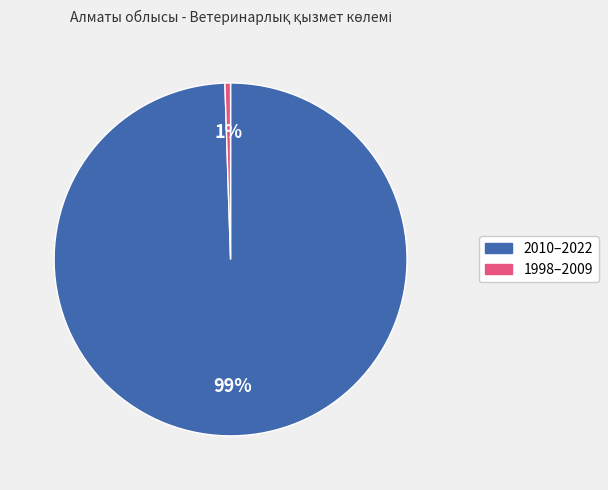

Does any single category account for the majority?

Yes